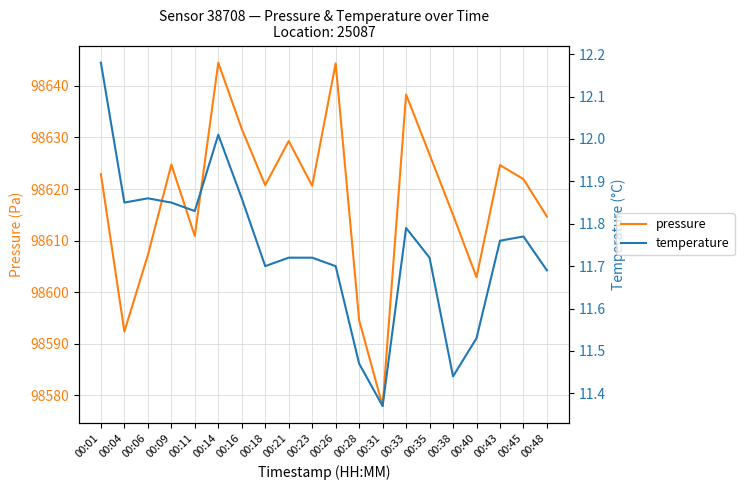

What is the difference between the temperature values at 00:18 and 00:31?

0.3